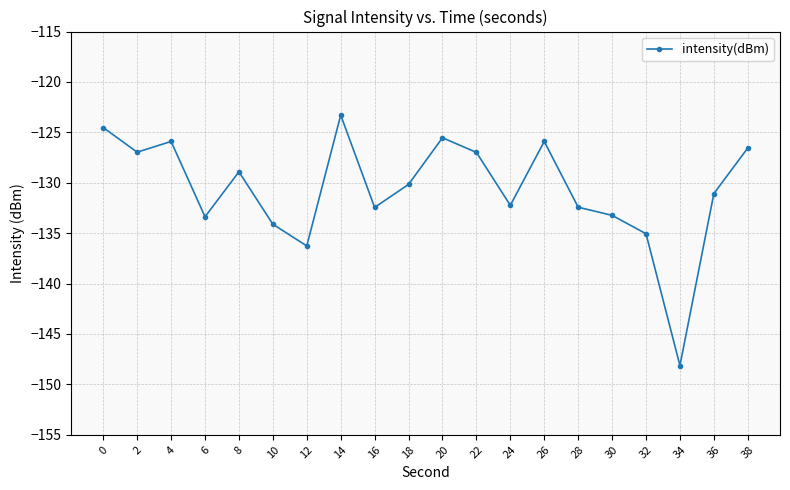

How many points are higher than both their immediate neighbors (excluding endpoints)?

5